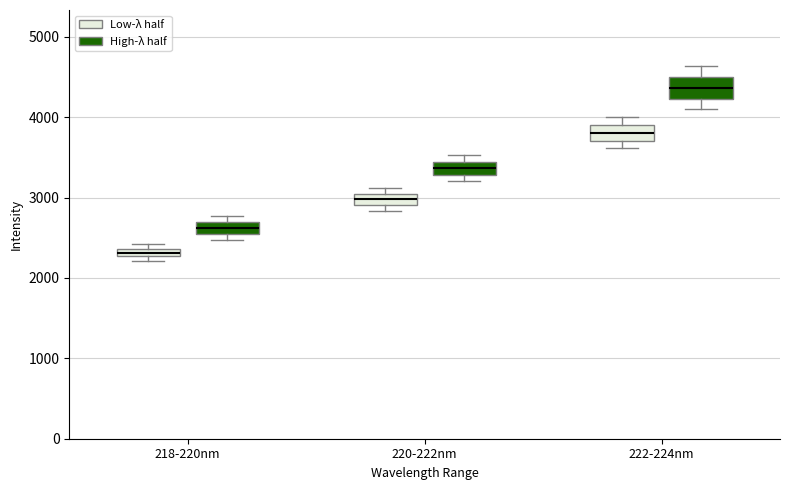

Where is the lower edge of the box for 220-222nm (Low-λ half) on the y-axis? The values are not printed on the chart, so give them approximately, as read against the axis.

2900